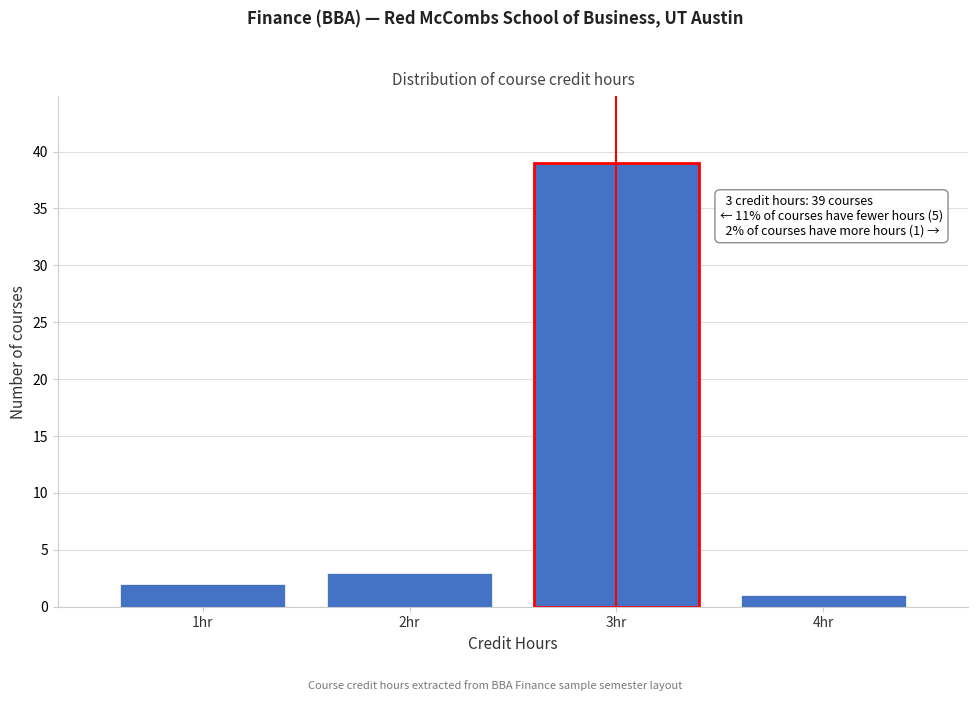

Reading right to left, list all the values displayed in this chart.

1	39	3	2